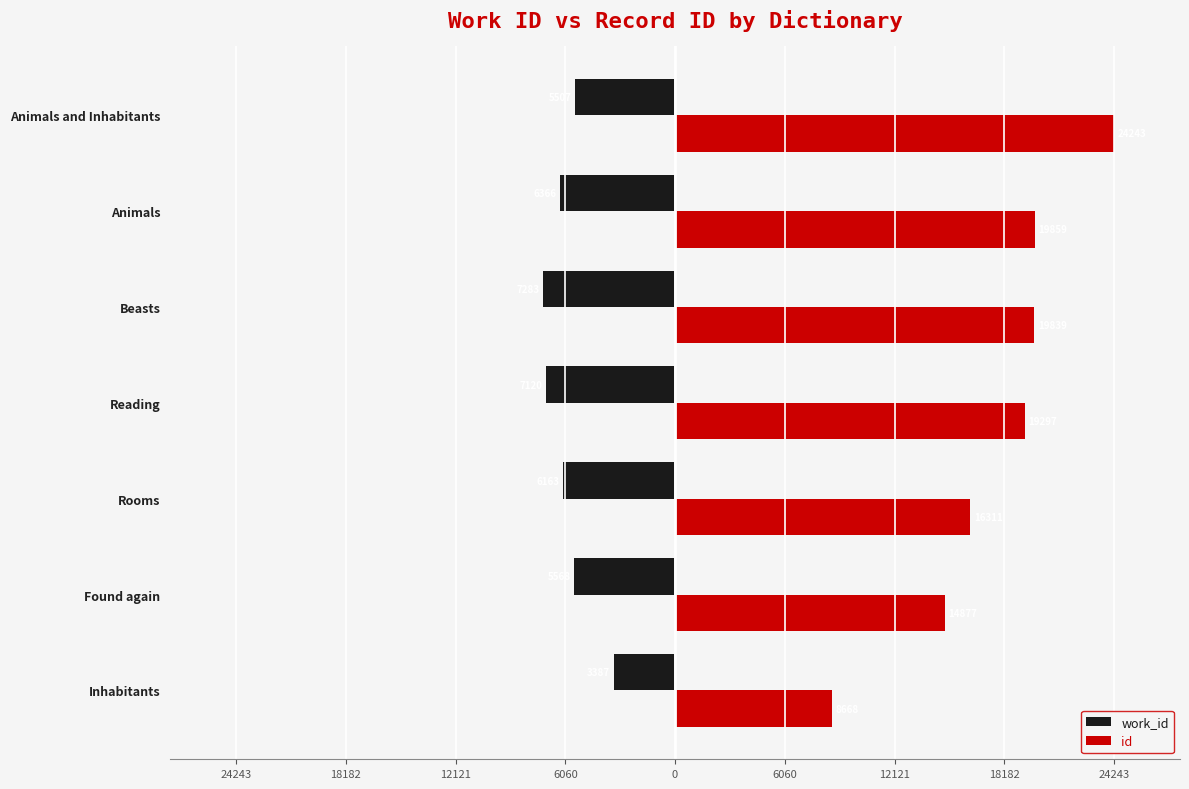

What are all the series names shown in the legend?

work_id, id